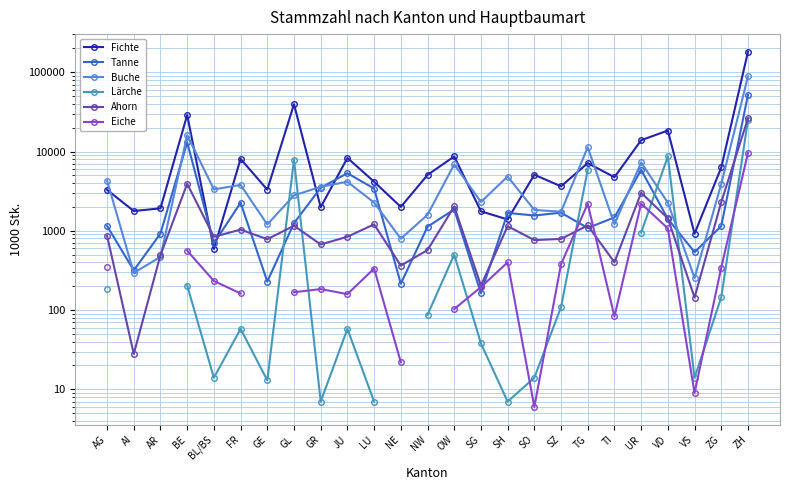

Which has a higher value, OW or JU?

OW